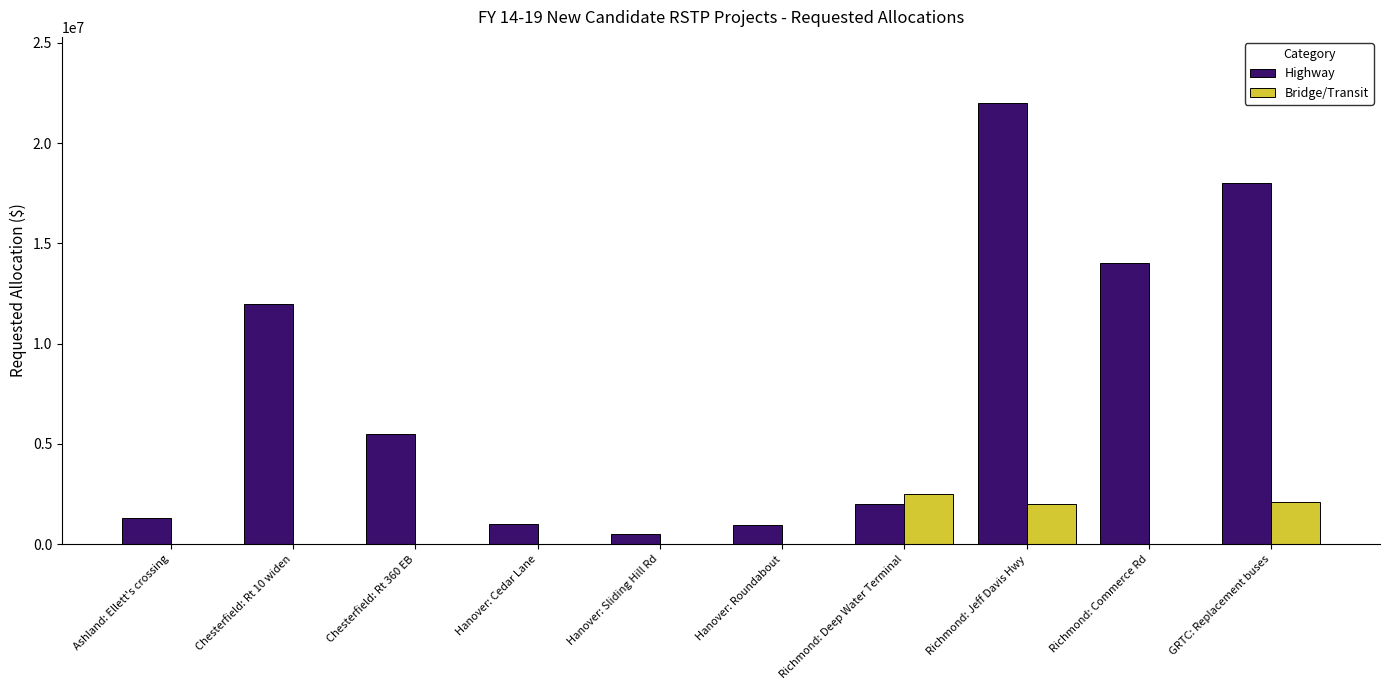

How many data points in Bridge/Transit are above 0?

3